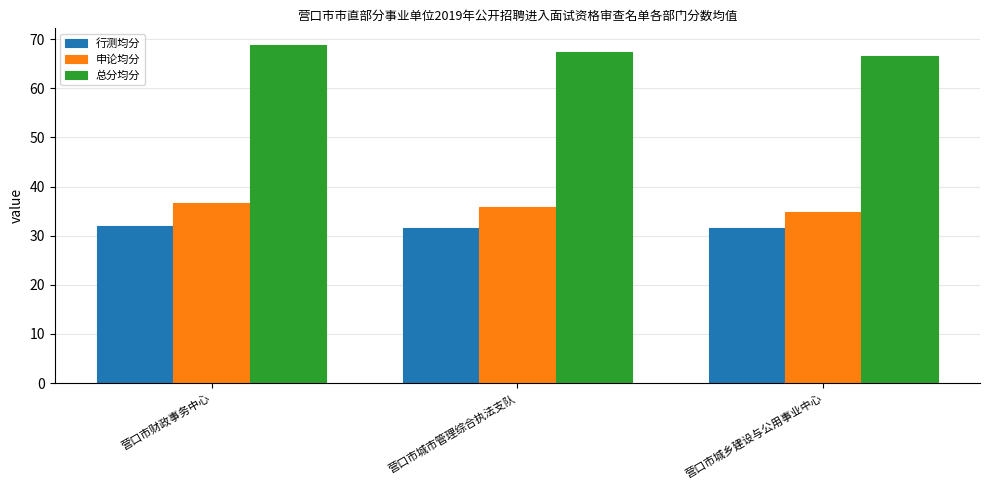

What is the maximum value shown in the chart?

68.8